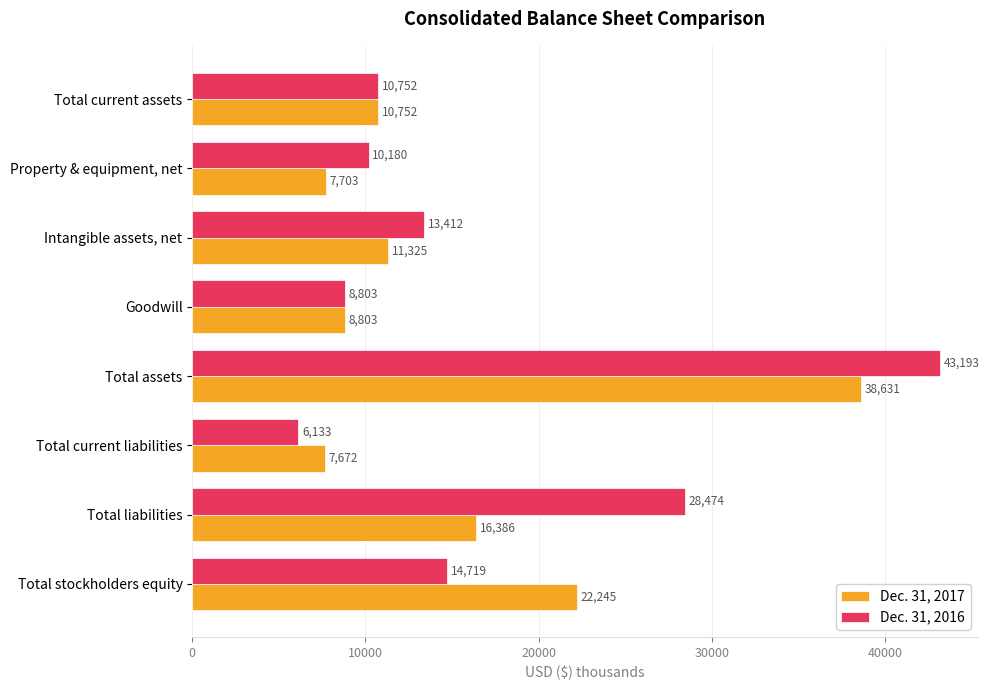

Count the number of data series in this chart.

2